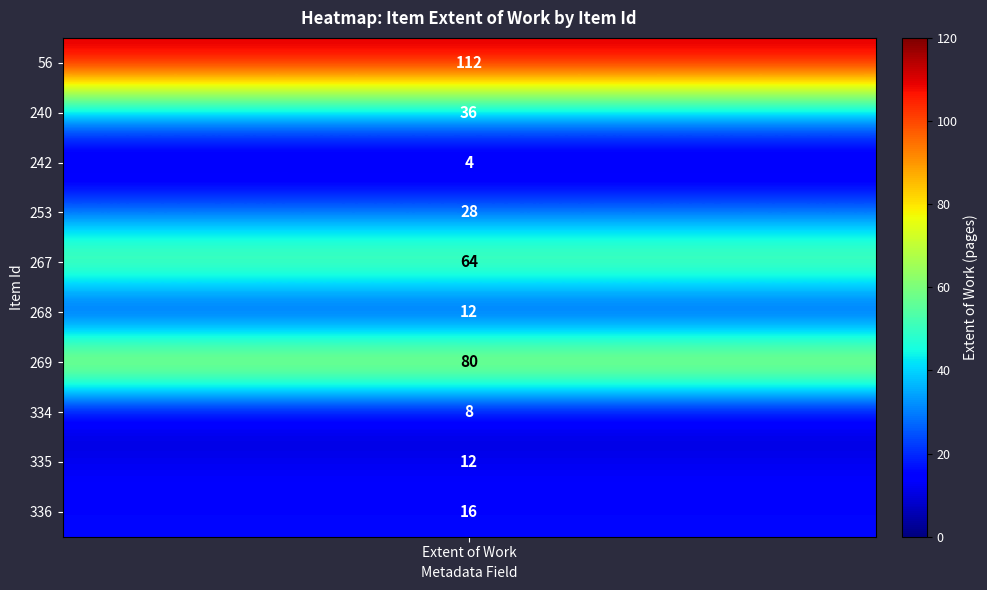

List the series in order of their peak value, highest first.

56, 269, 267, 240, 253, 336, 268, 335, 334, 242